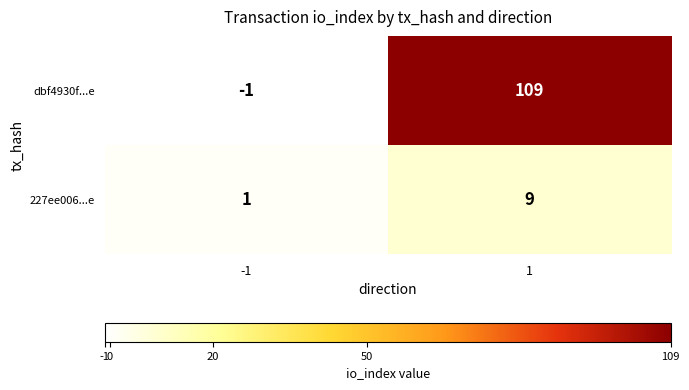

Rank the categories by 227ee006...e value from lowest to highest.

-1, 1